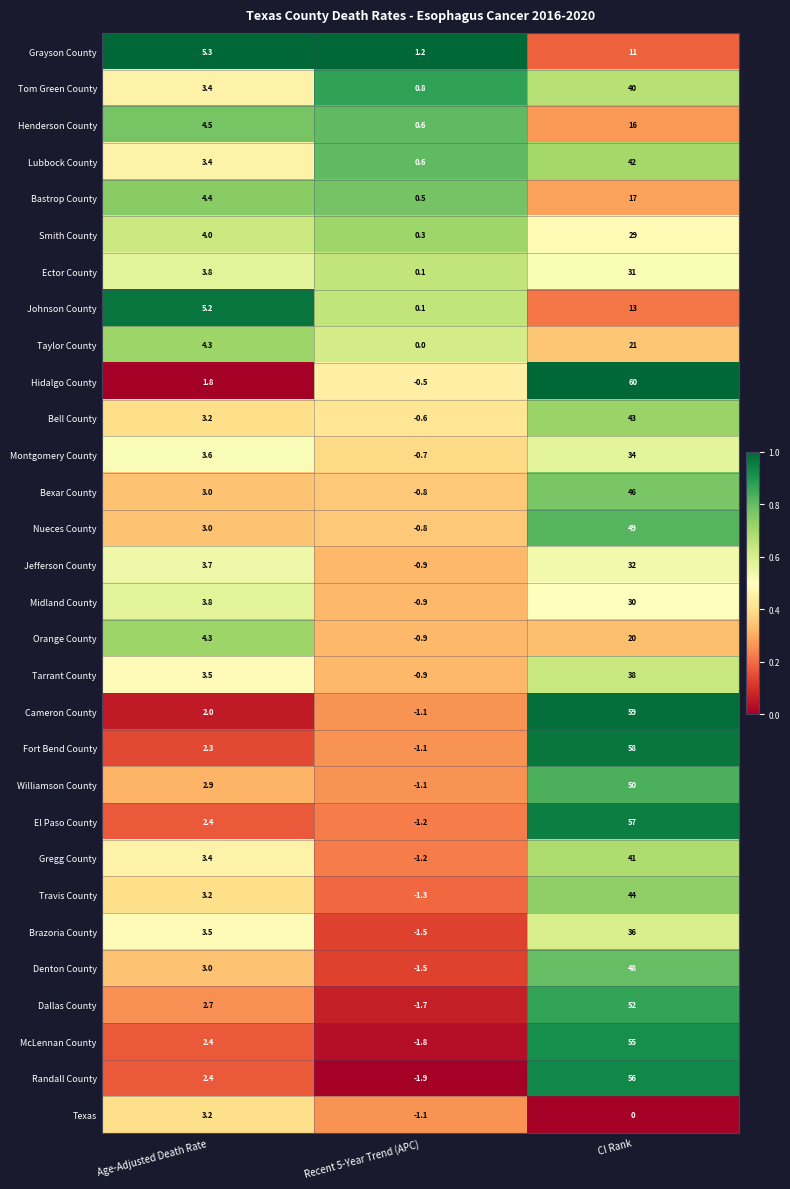

Is it true that Williamson County equals 50.0 at CI Rank?

True